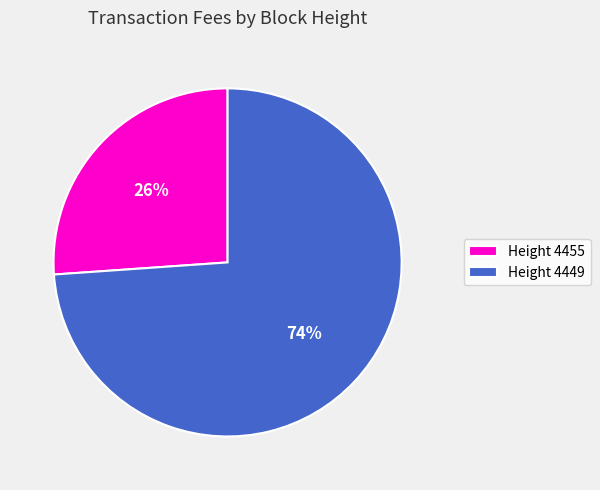

To the nearest percent, what percentage of the pie is Height 4455?

26%